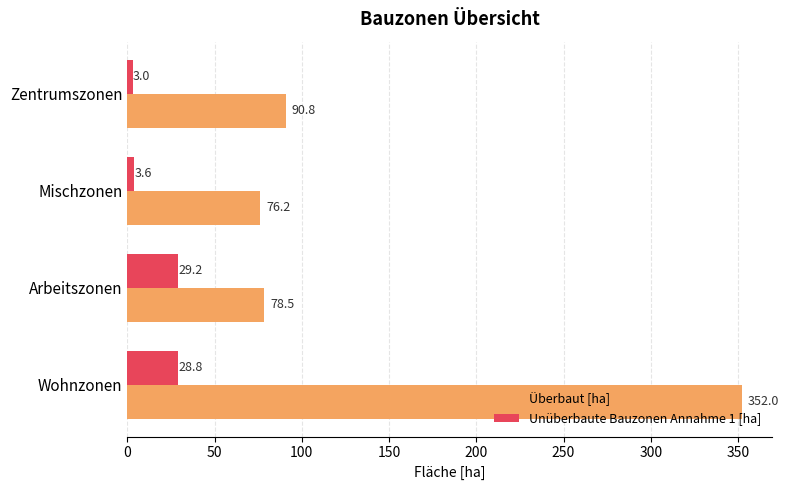

Which series has the largest total across all categories?

Überbaut [ha]